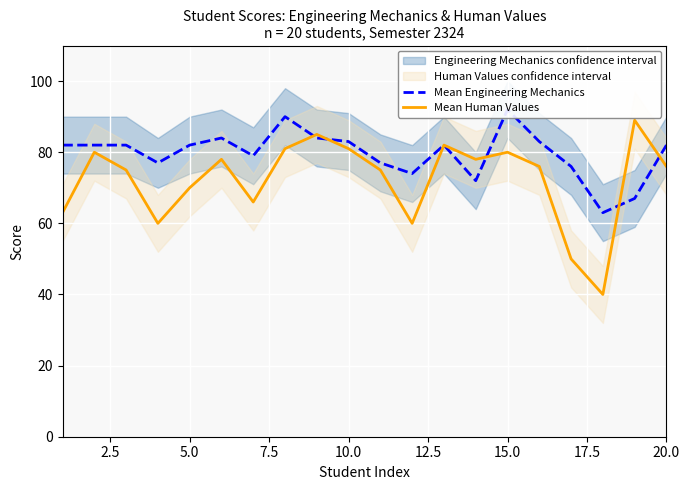

Which series has the widest spread of values?

Mean Human Values